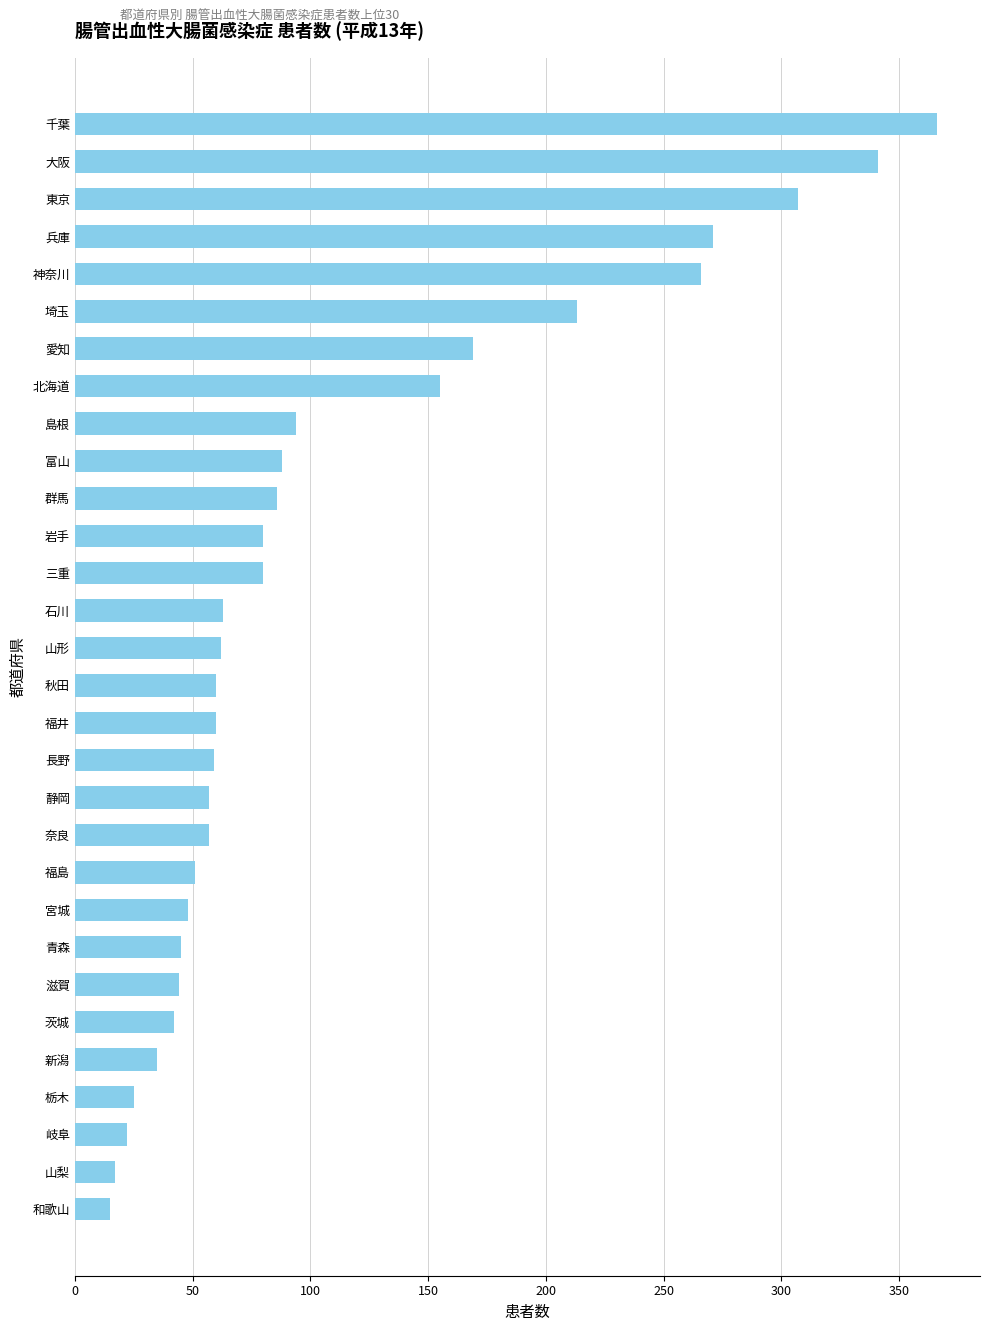

What is the change in value from 千葉 to 北海道?

-211